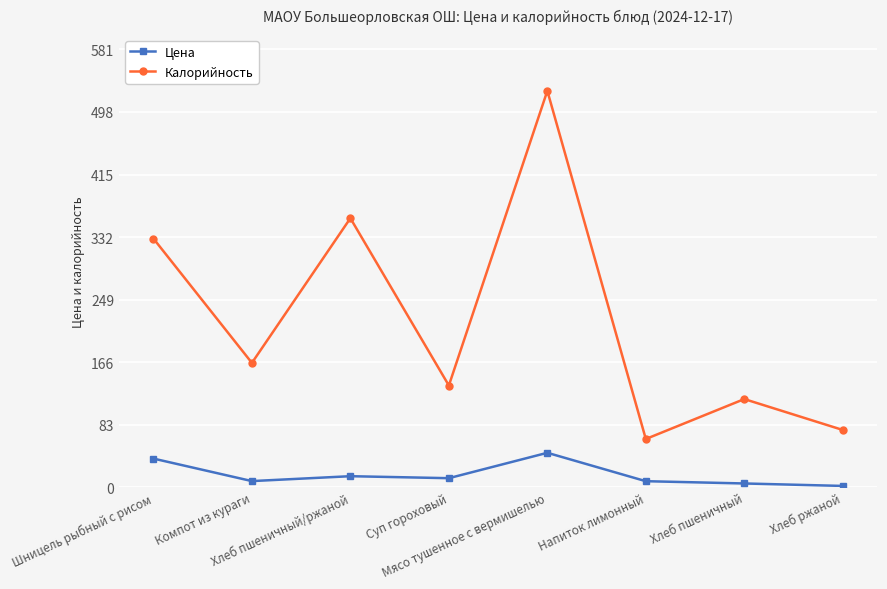

How many values in the Цена series exceed 12?

4